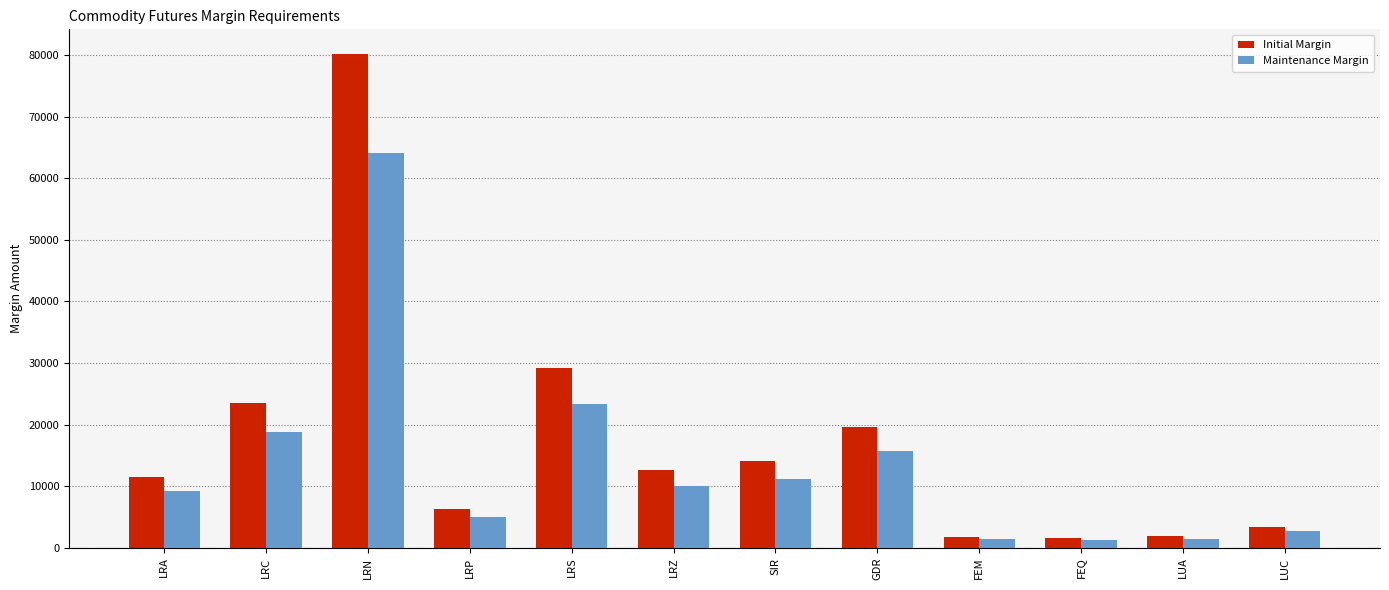

At how many categories does at least one series exceed 32574?

1